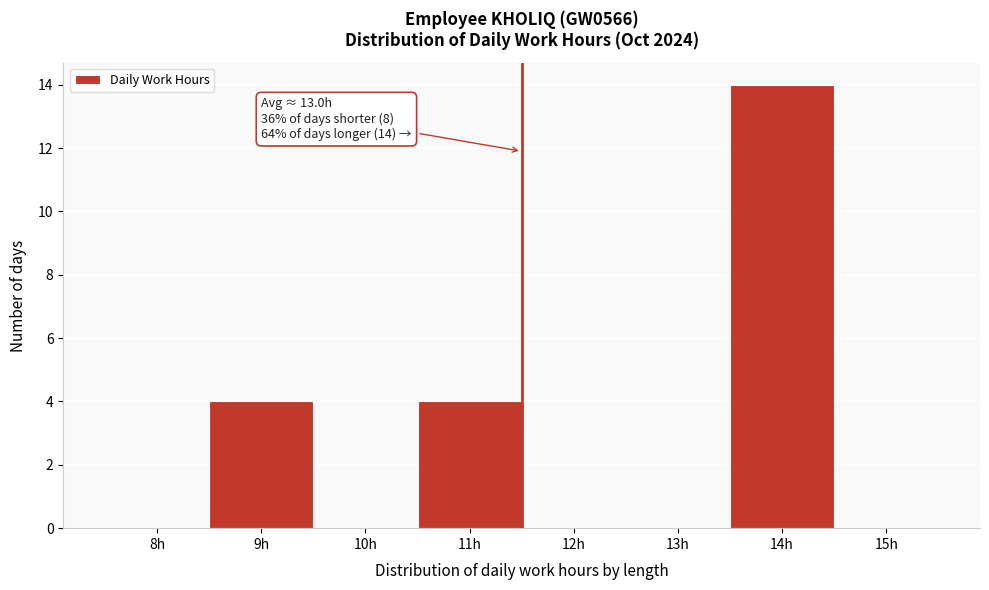

Reading left to right, transcribe all the data shown in this chart.

8h=0	9h=4	10h=0	11h=4	12h=0	13h=0	14h=14	15h=0